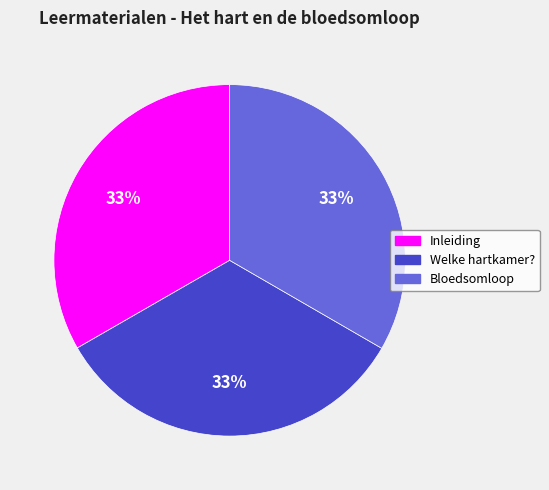

How many segments does this pie chart have?

3